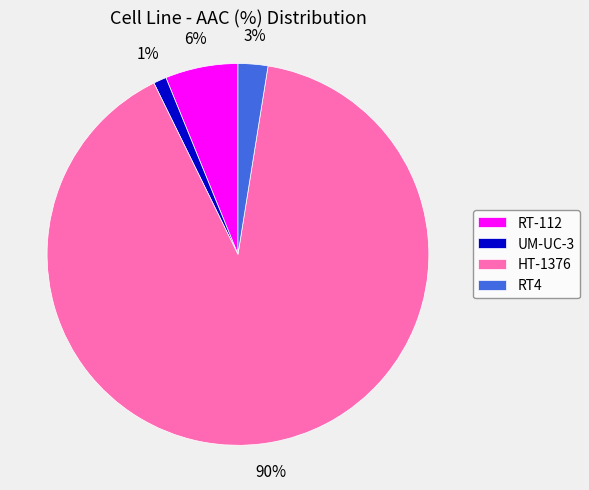

Count the number of slices in the pie.

4